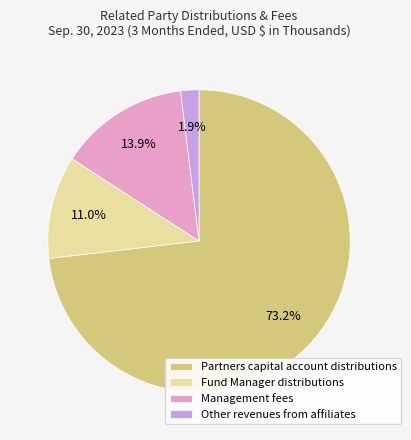

How many slices are in this pie chart?

4